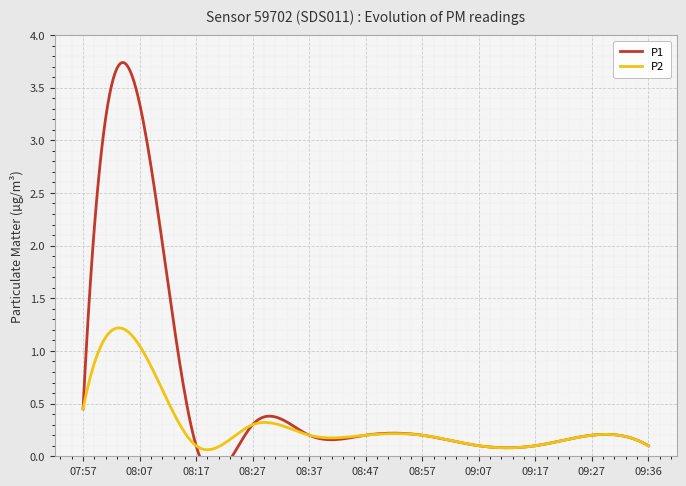

How many lines are shown in the chart?

2